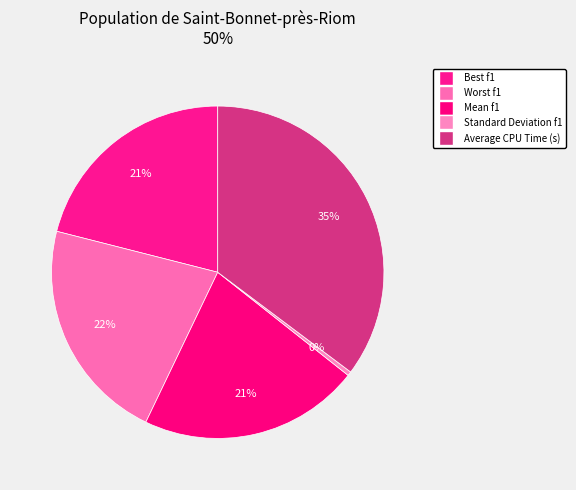

Does Worst f1 account for over 50% of the chart?

No